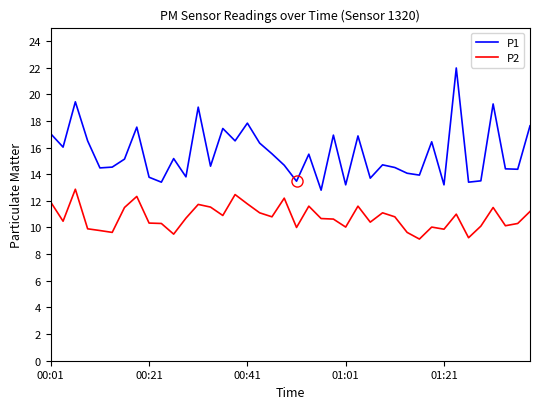

Rank the series by their average value, from highest to lowest.

P1, P2